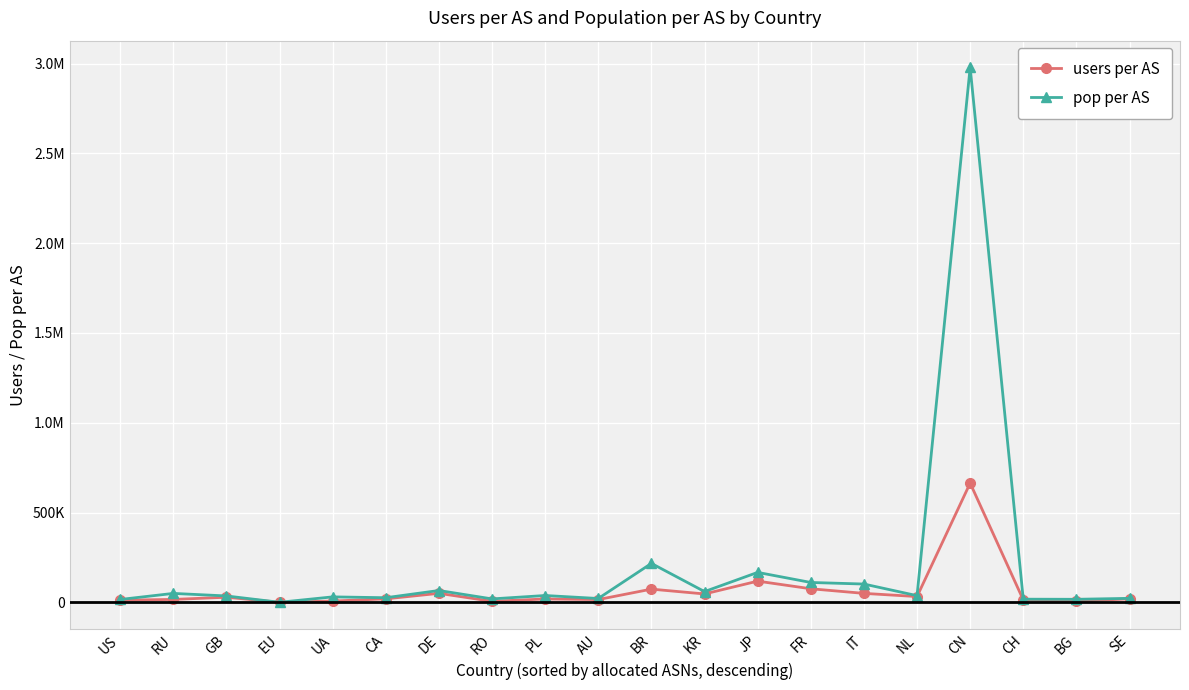

What is the label of the 16th point from the right?

UA